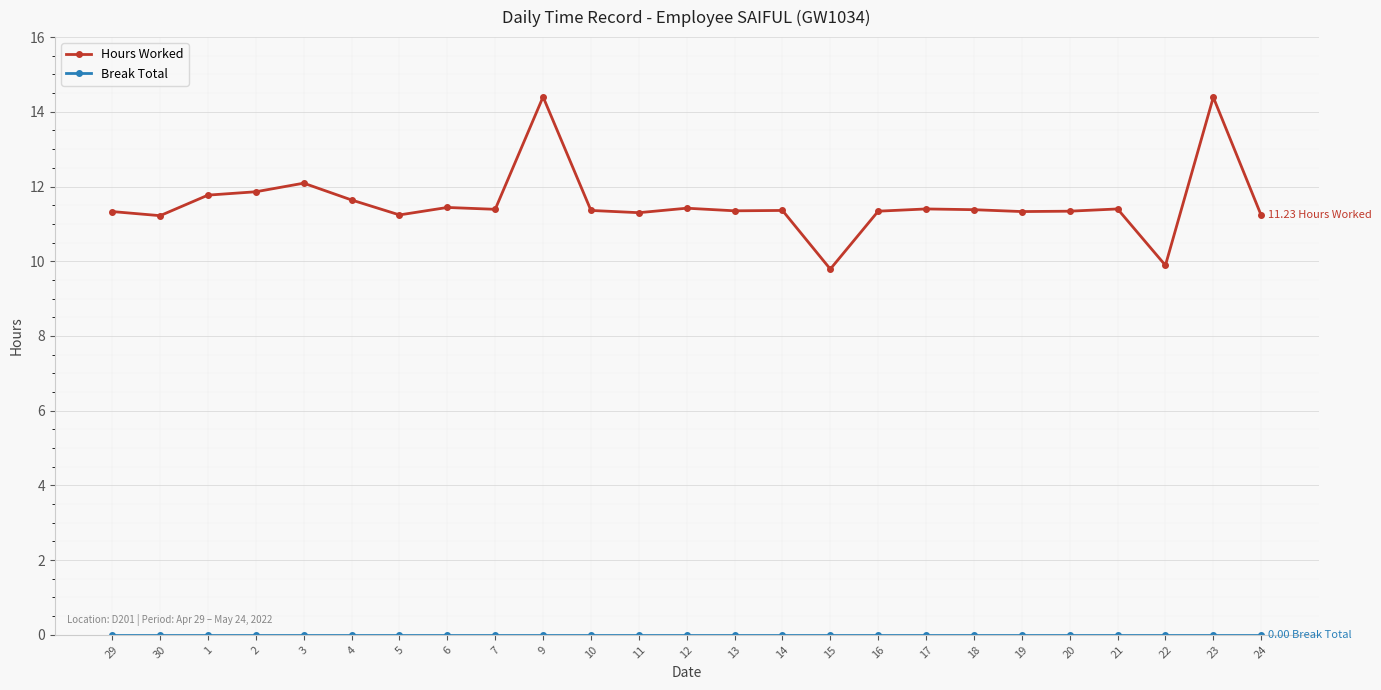

What is the sum of all Hours Worked values?

288.7